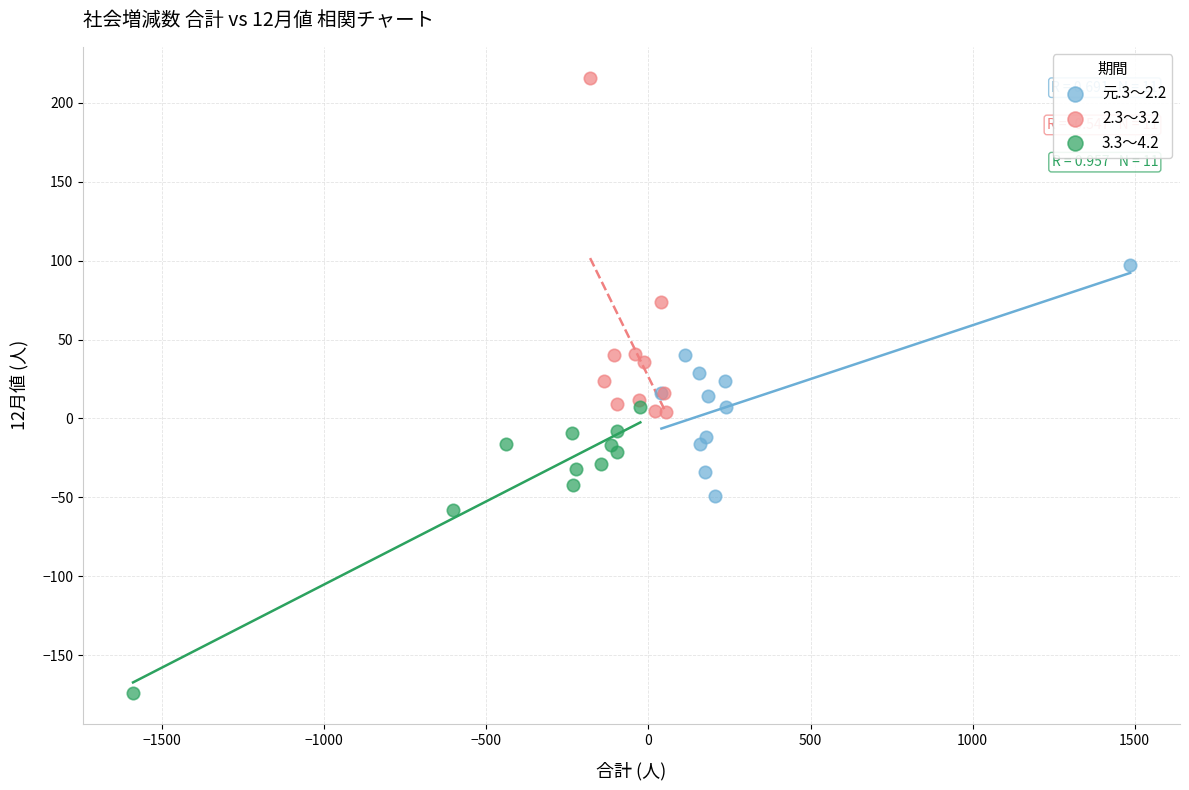

Which series has the largest Y range (max minus min)?

2.3～3.2